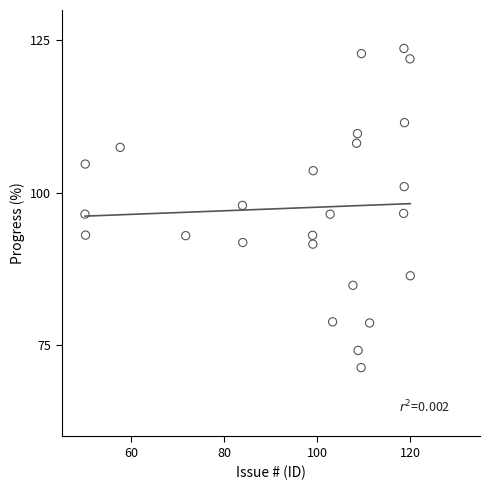

What is the range of X values (max minus min)?

70.0